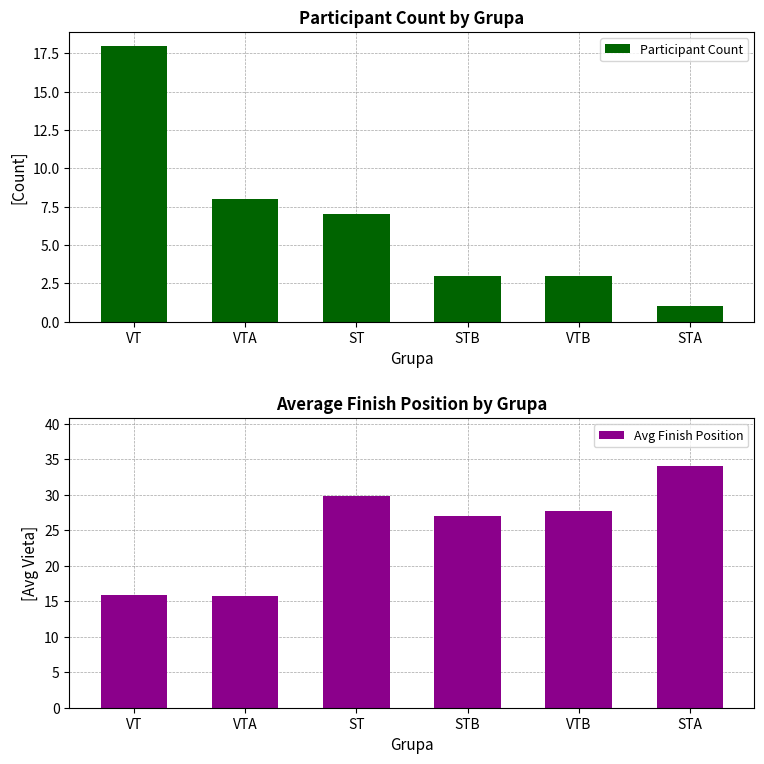

How many bars are there in total?

12